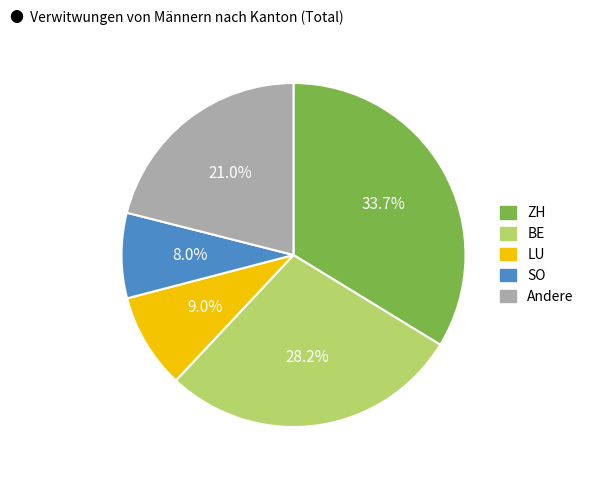

Is there a majority slice in this chart?

No